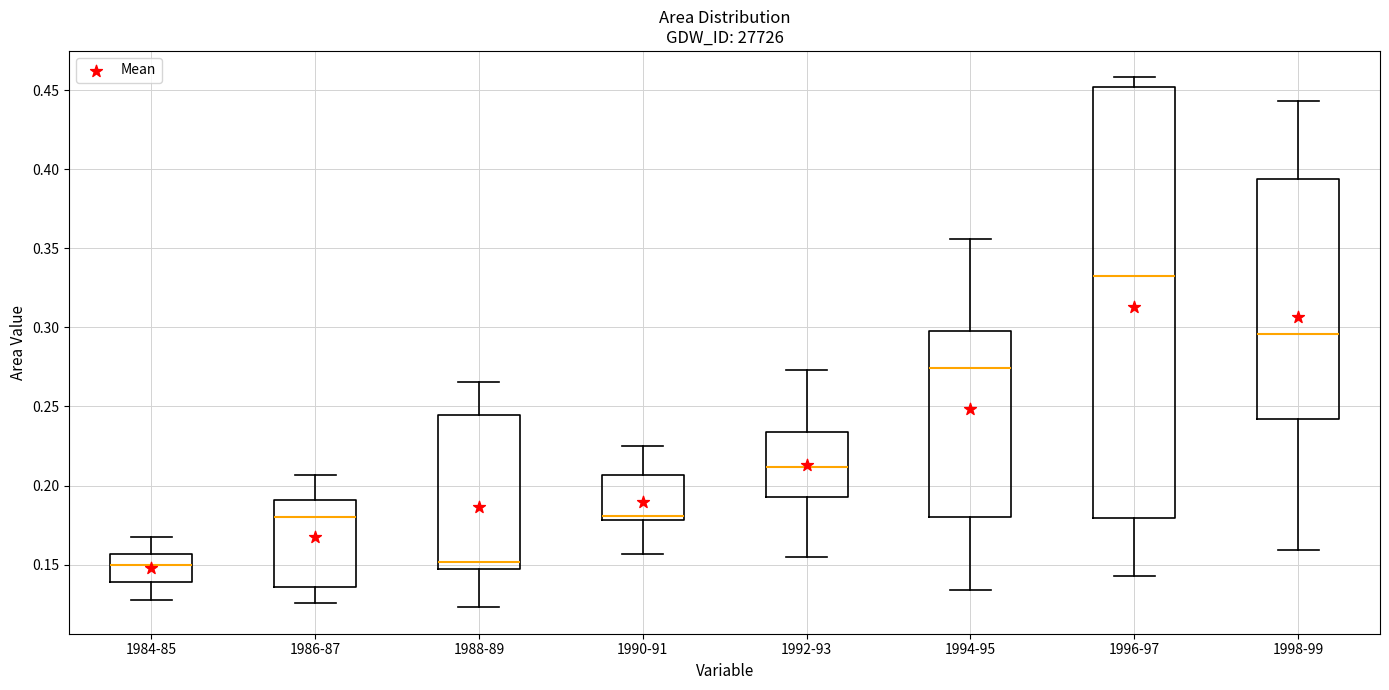

Which box's median line is the highest?

1996-97